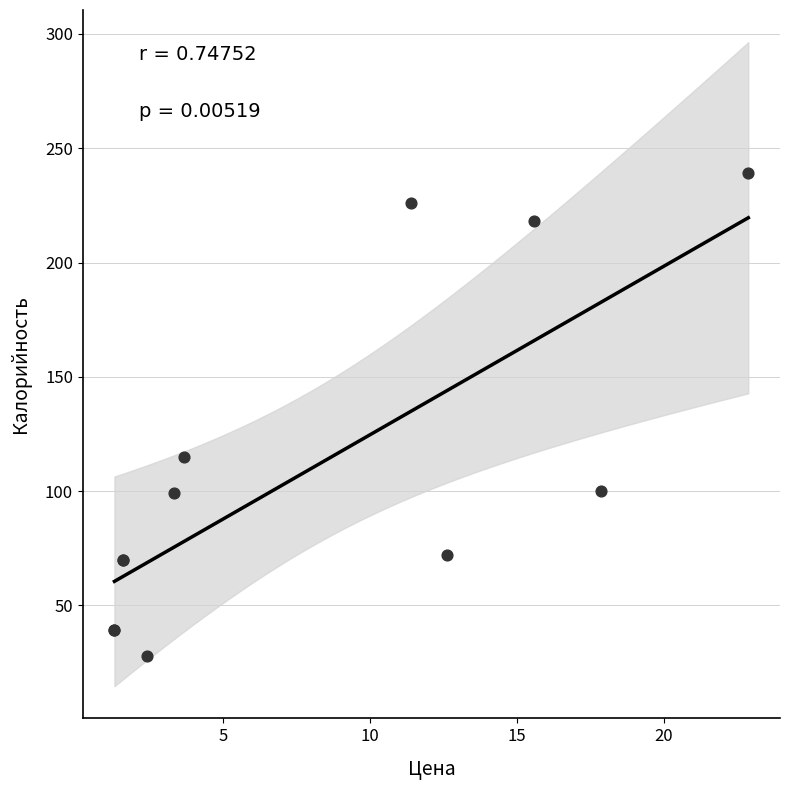

What Y value in the scatter plot is closest to 133?

115